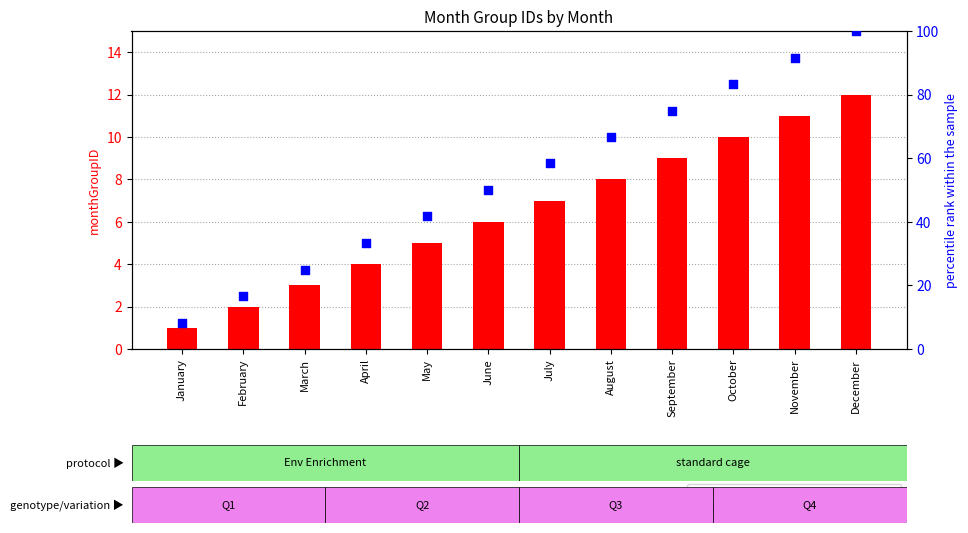

At how many categories does at least one series exceed 79?

3